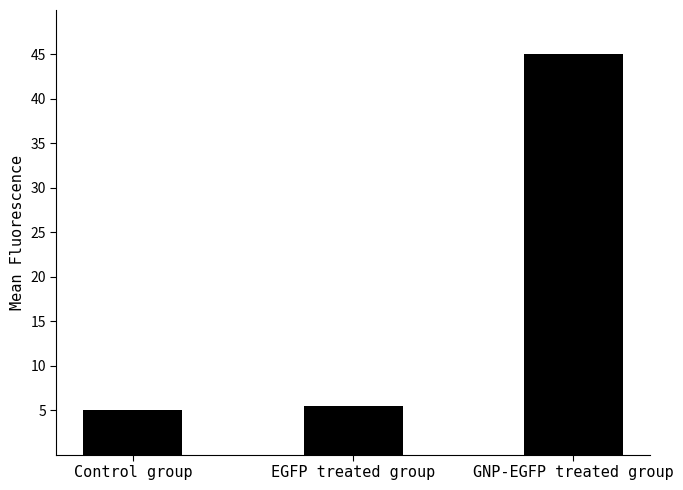

What is the value of the 2nd bar from the left?

5.5